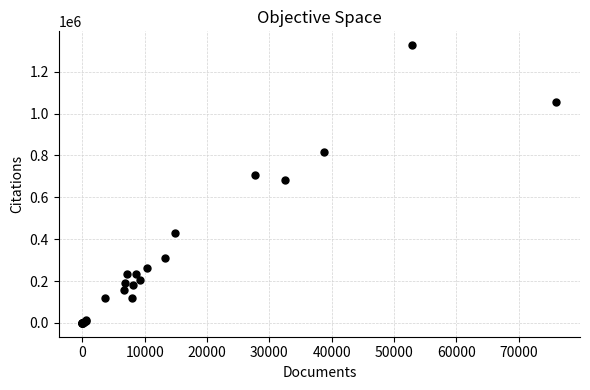

What Y value in the scatter plot is closest to 663550?

684113